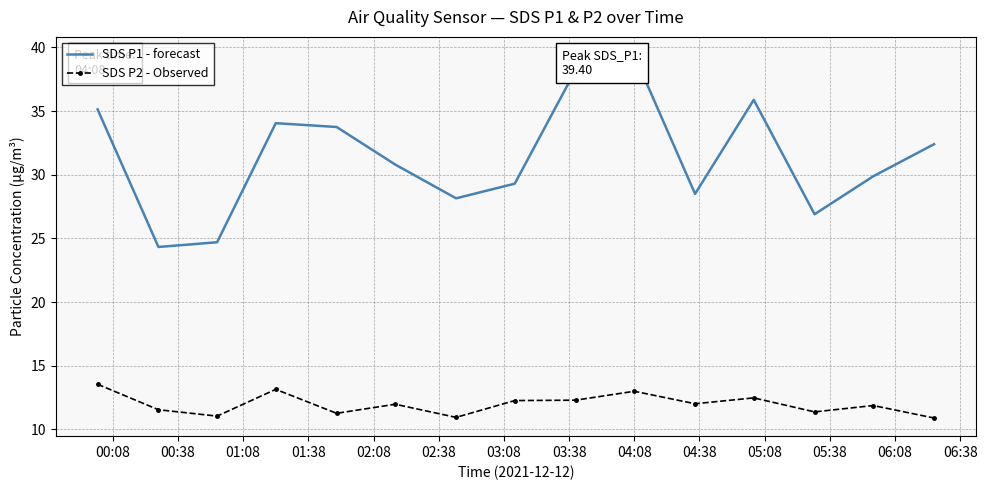

What is the sum of all SDS P1 - forecast values?

471.4